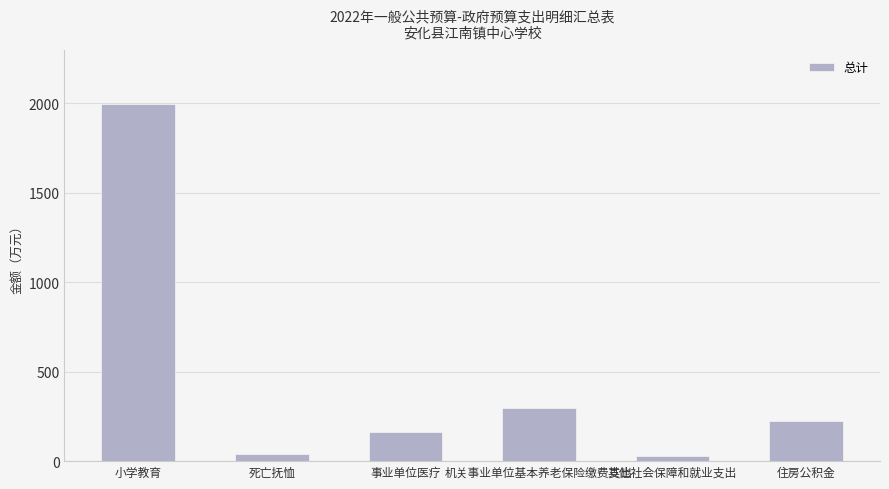

Approximately how many times larger is the value at 事业单位医疗 compared to 住房公积金?

0.7